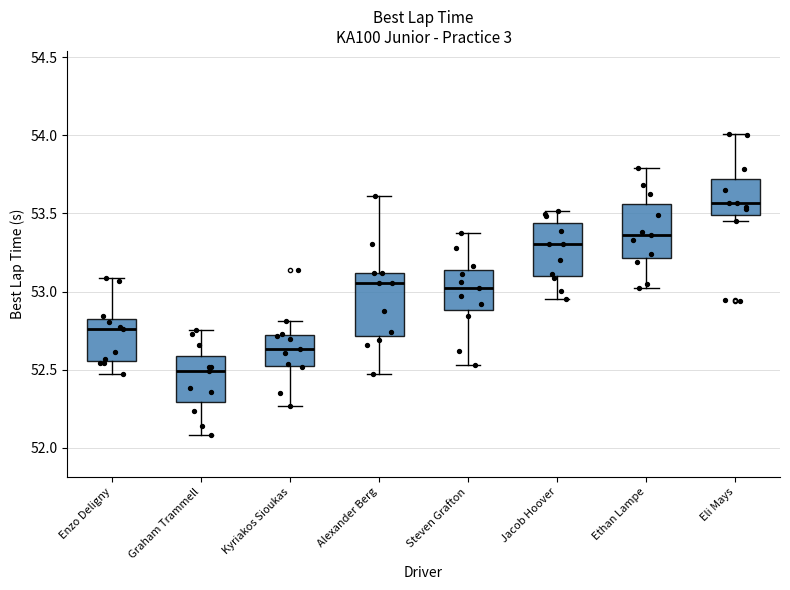

Reading left to right, read every box against the y-axis: the position of its median line, the range the box covers, and the ends of its whiskers. The values are not printed on the chart, so give them approximately, as read against the axis.

Enzo Deligny: median 52.75, box 52.55 to 52.80, whiskers 52.45 to 53.10
Graham Trammell: median 52.50, box 52.30 to 52.60, whiskers 52.10 to 52.75
Kyriakos Sioukas: median 52.65, box 52.55 to 52.70, whiskers 52.25 to 52.80
Alexander Berg: median 53.05, box 52.70 to 53.10, whiskers 52.45 to 53.60
Steven Grafton: median 53.05, box 52.90 to 53.15, whiskers 52.55 to 53.40
Jacob Hoover: median 53.30, box 53.10 to 53.45, whiskers 52.95 to 53.50
Ethan Lampe: median 53.35, box 53.20 to 53.55, whiskers 53.00 to 53.80
Eli Mays: median 53.55, box 53.50 to 53.70, whiskers 53.45 to 54.00